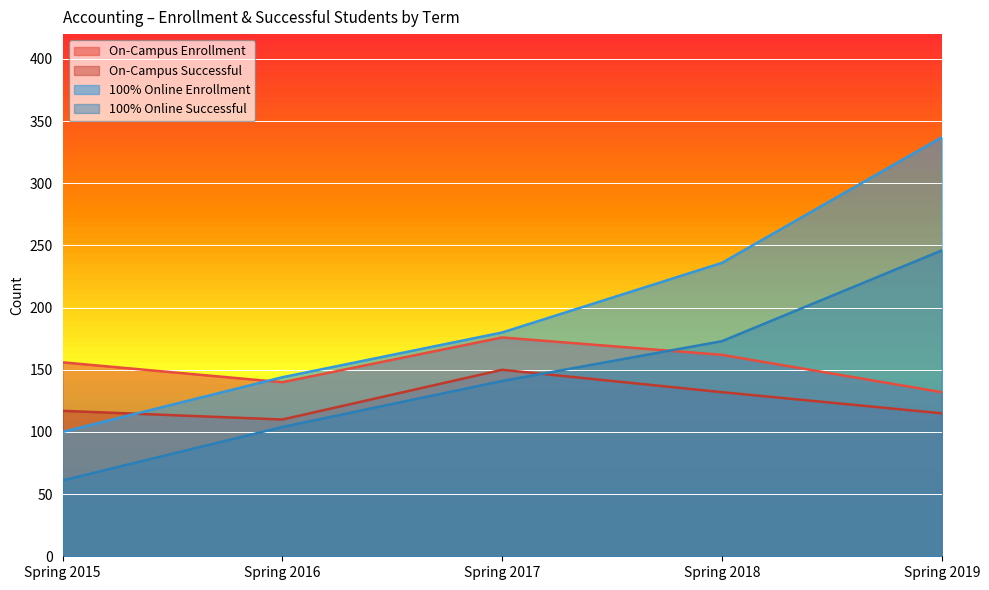

What is the value of the On-Campus Successful point at the 2nd from the left?

110